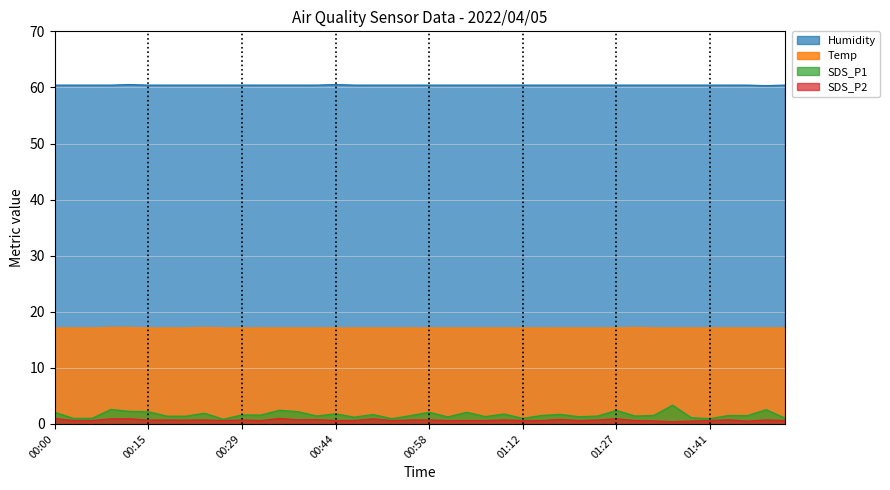

At which category does the chart reach its minimum across all series?

01:36